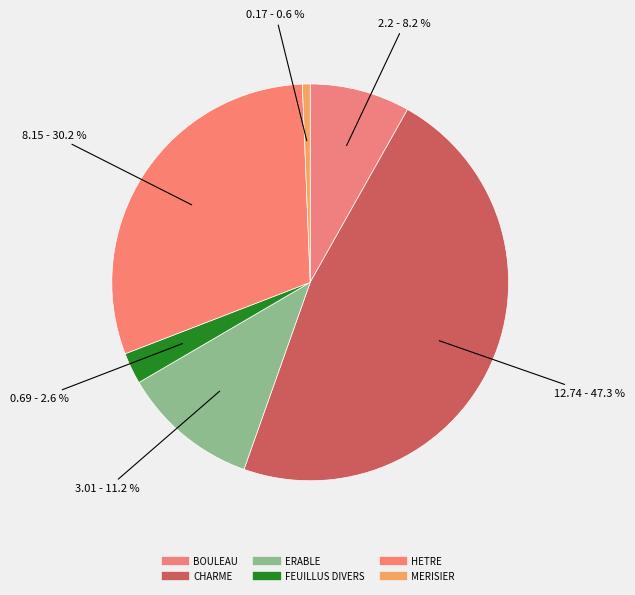

True or false: CHARME accounts for 41% of the total.

False